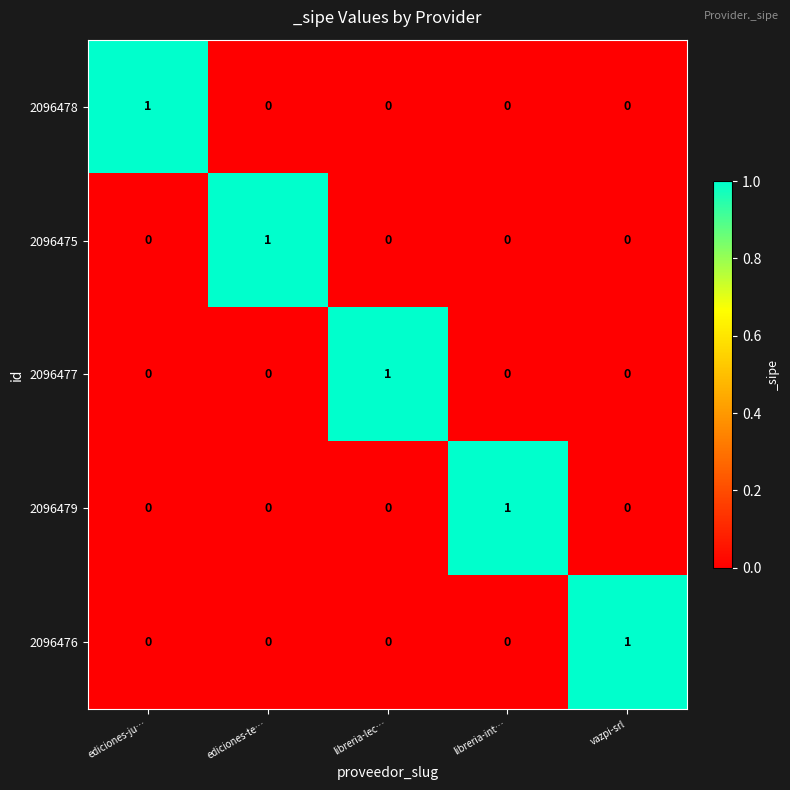

At how many categories does at least one series exceed 0?

5